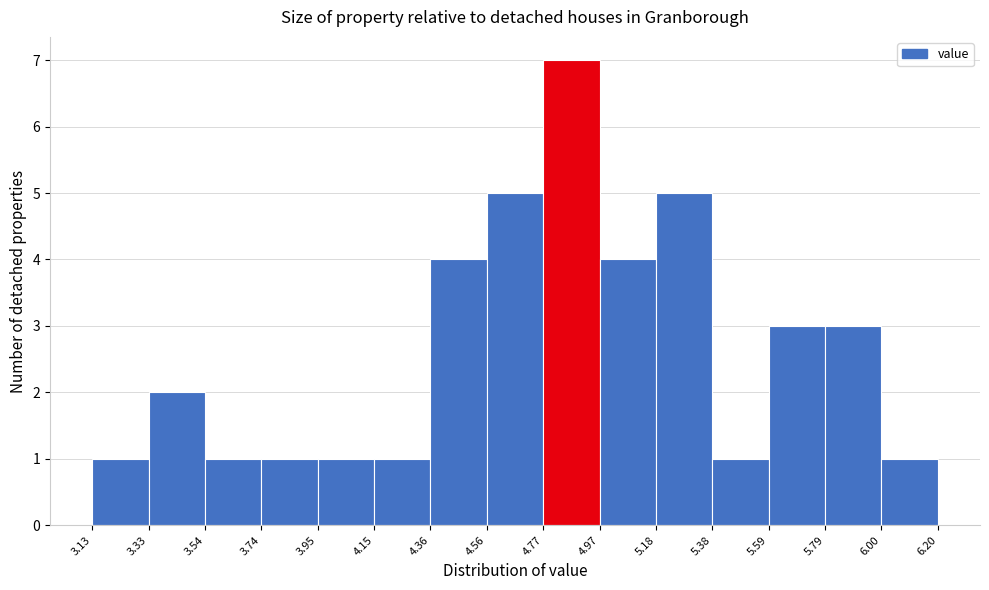

What is the height of the bar covering 4.97 to 5.18 on the x-axis? The values are not printed on the chart, so give them approximately, as read against the axis.

4